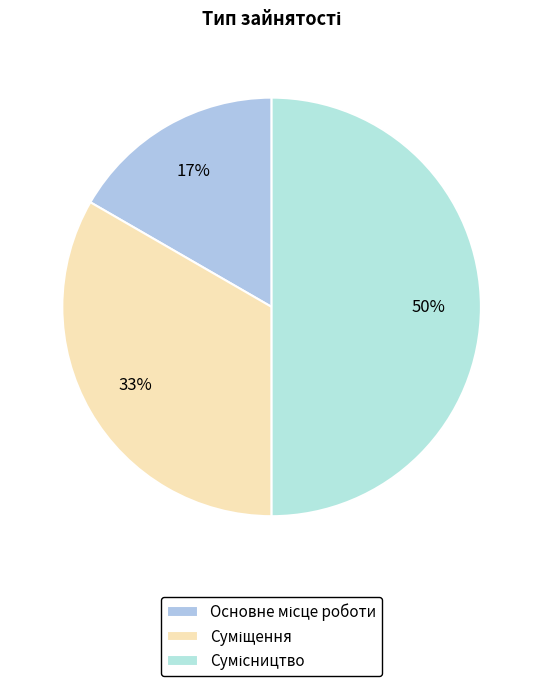

What portion of the pie excludes Сумісництво?

50.0%